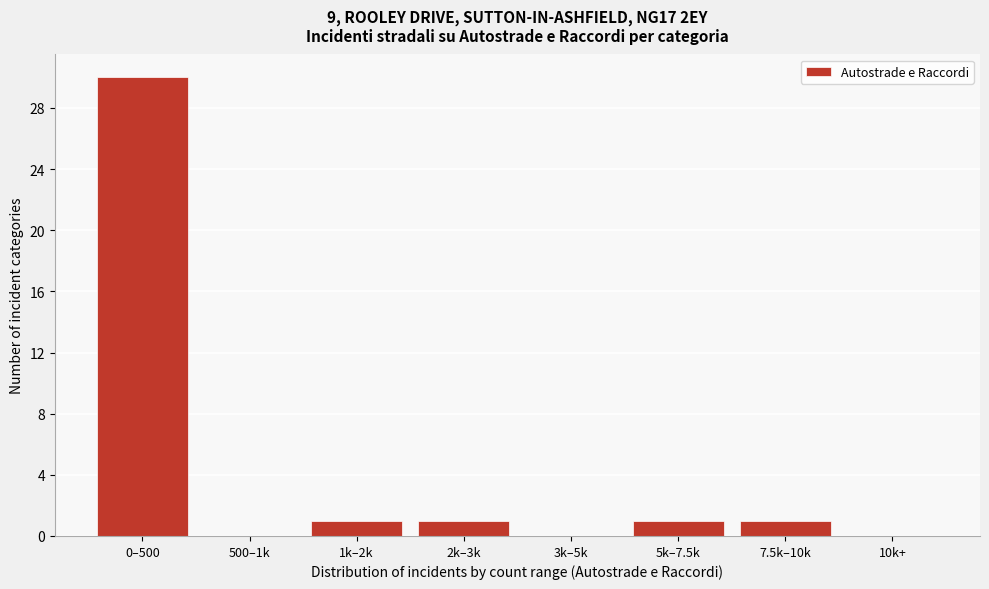

Reading left to right, transcribe all the data shown in this chart.

0–500=30	500–1k=0	1k–2k=1	2k–3k=1	3k–5k=0	5k–7.5k=1	7.5k–10k=1	10k+=0